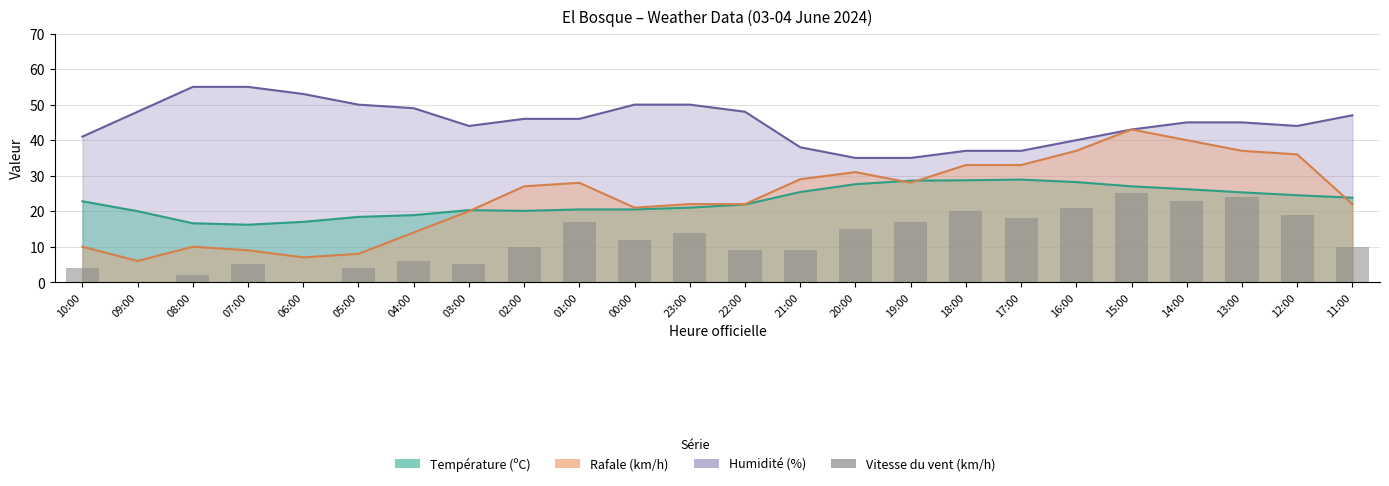

How many bars are there in total?

24